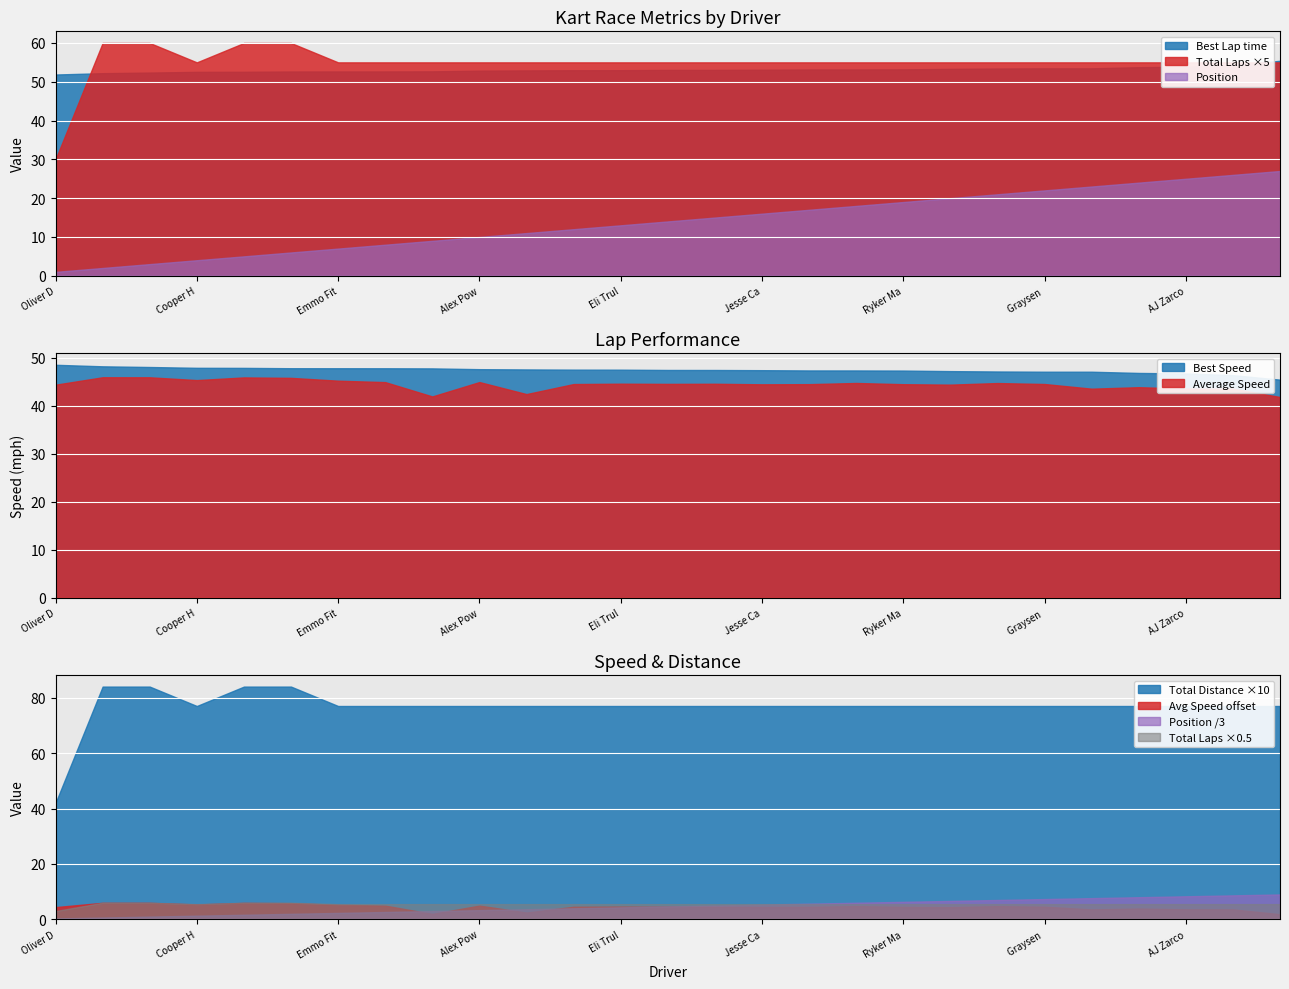

At which label does Total Laps first exceed 11?

Brandon Carr